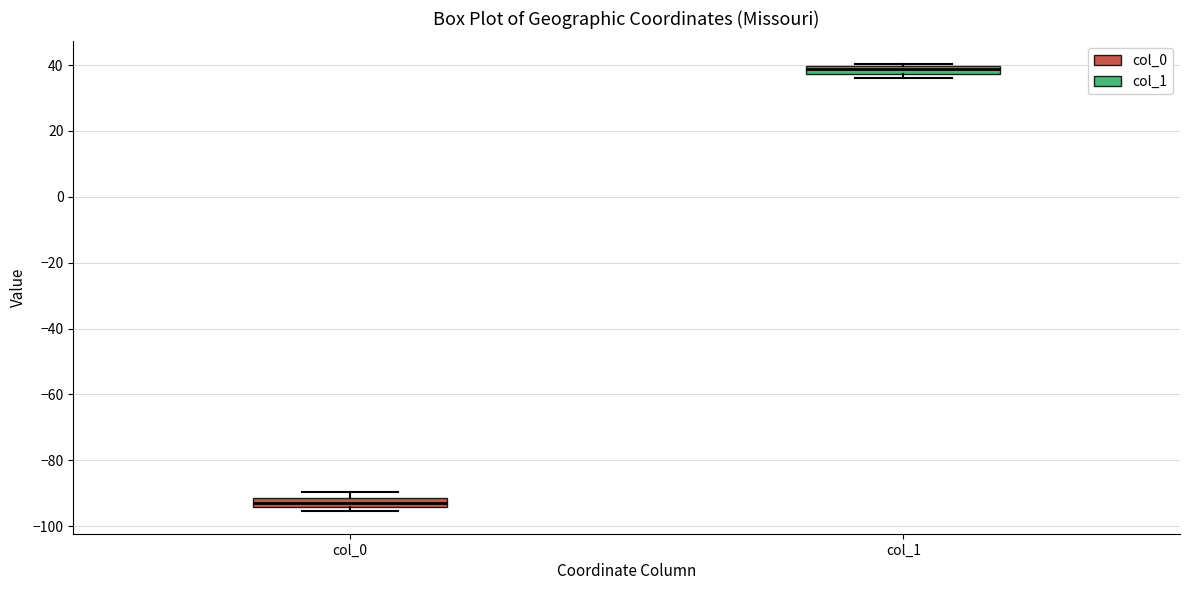

Where is the lower edge of the box for col_1 on the y-axis? The values are not printed on the chart, so give them approximately, as read against the axis.

38